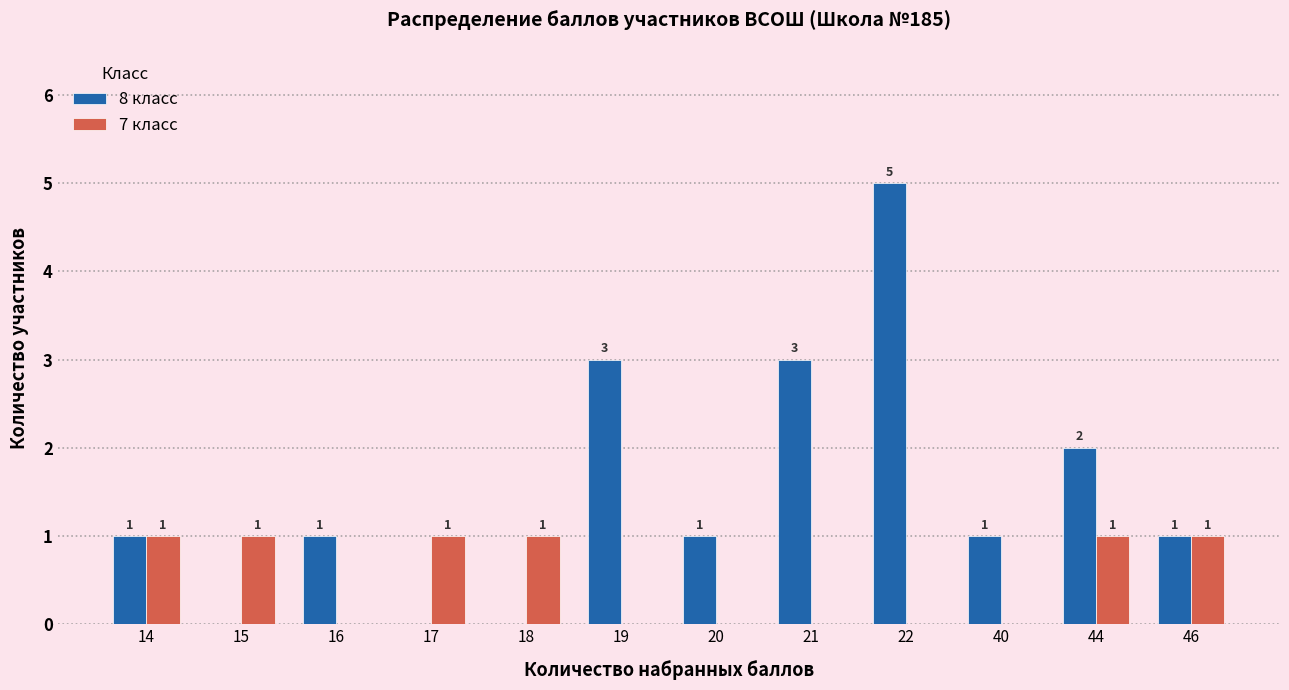

The 7 класс series shows -1 at 19. True or false?

False